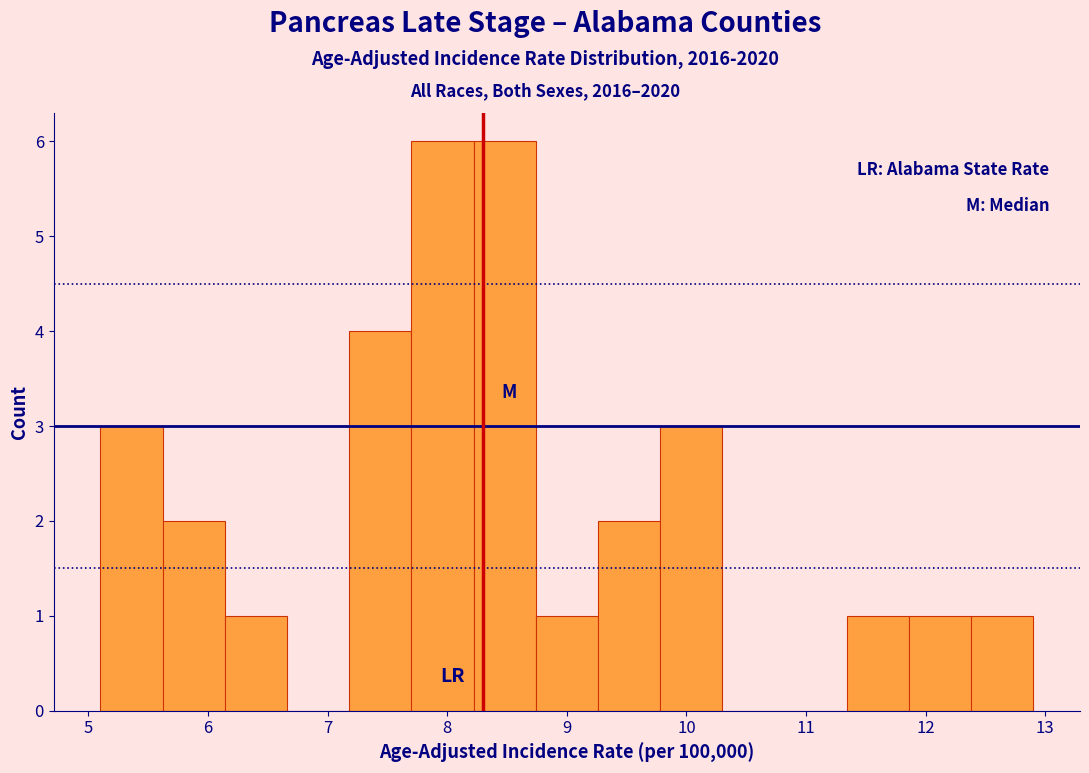

Reading left to right, transcribe this chart: for each bar, give the range it covers on the x-axis and its height. Neither the bar edges nor the heights are printed on the chart, so give them approximately, as read against the axes.

5.10 to 5.62: 3
5.62 to 6.14: 2
6.14 to 6.66: 1
6.66 to 7.18: 0
7.18 to 7.70: 4
7.70 to 8.22: 6
8.22 to 8.74: 6
8.74 to 9.26: 1
9.26 to 9.78: 2
9.78 to 10.30: 3
10.30 to 10.82: 0
10.82 to 11.34: 0
11.34 to 11.86: 1
11.86 to 12.38: 1
12.38 to 12.90: 1